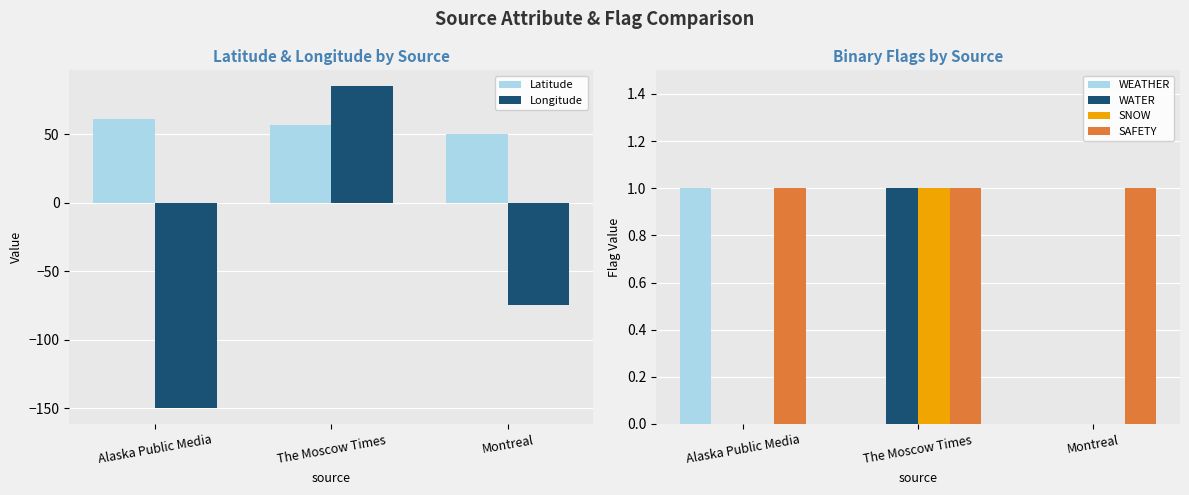

Reading right to left, extract all data points from this chart.

Latitude: 49.9	56.6	61.2
Longitude: -74.6	84.9	-149.9
WEATHER: 0.0	0.0	1.0
WATER: 0.0	1.0	0.0
SNOW: 0.0	1.0	0.0
SAFETY: 1.0	1.0	1.0